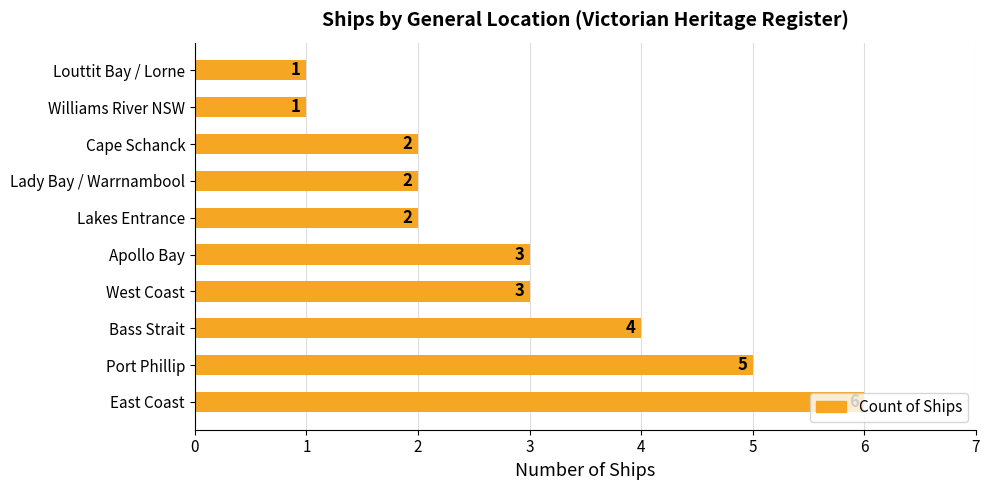

Between Louttit Bay / Lorne and Lakes Entrance, which is larger?

Lakes Entrance